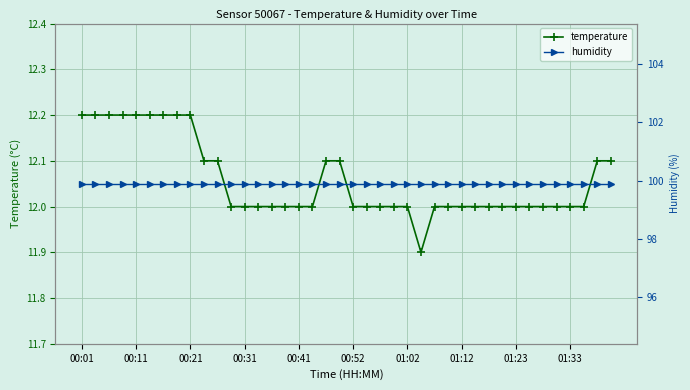

Where is the first local minimum for temperature?

25